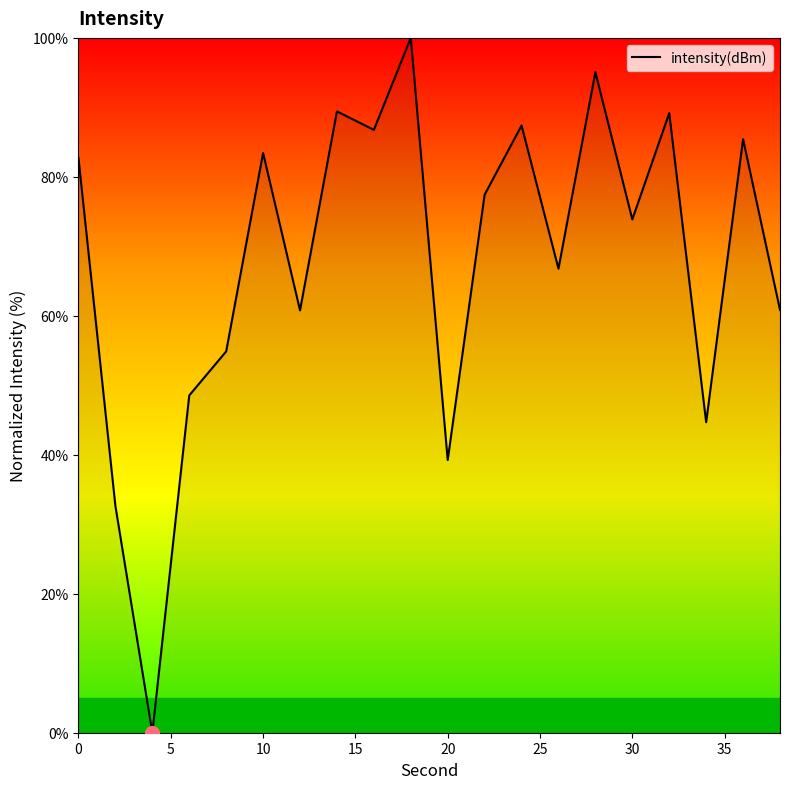

What is the greatest value displayed?

100.0